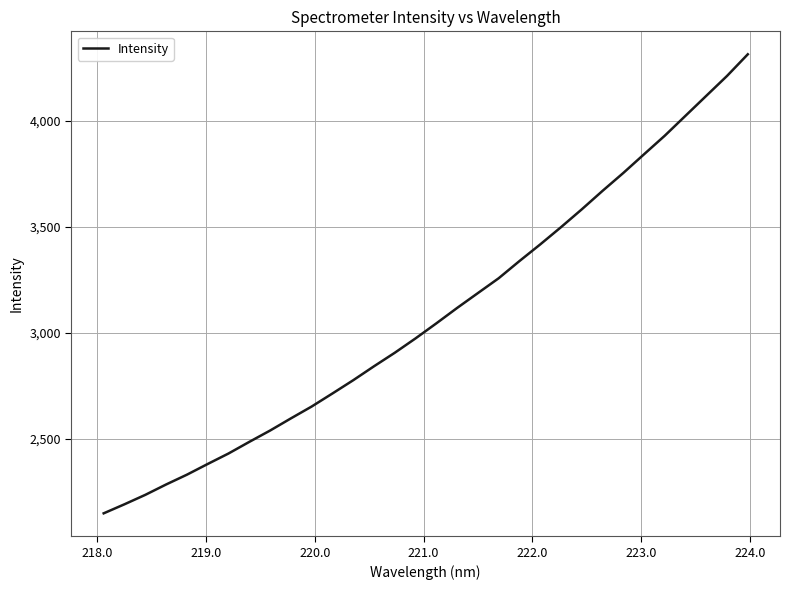

What is the minimum value shown in the chart?

2148.1